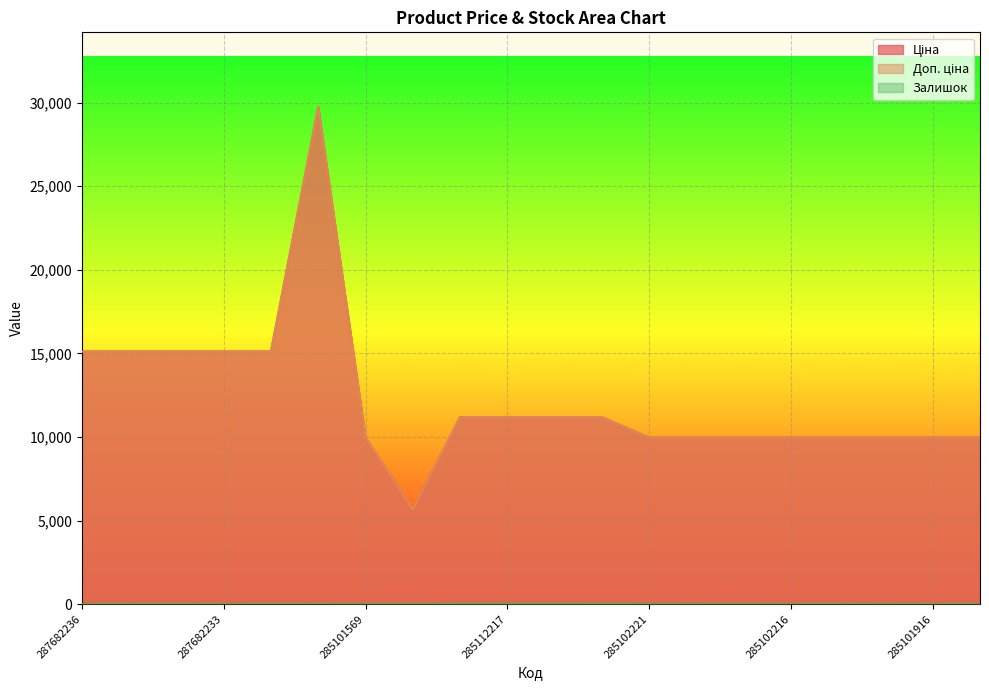

Which series has the largest total across all categories?

Ціна